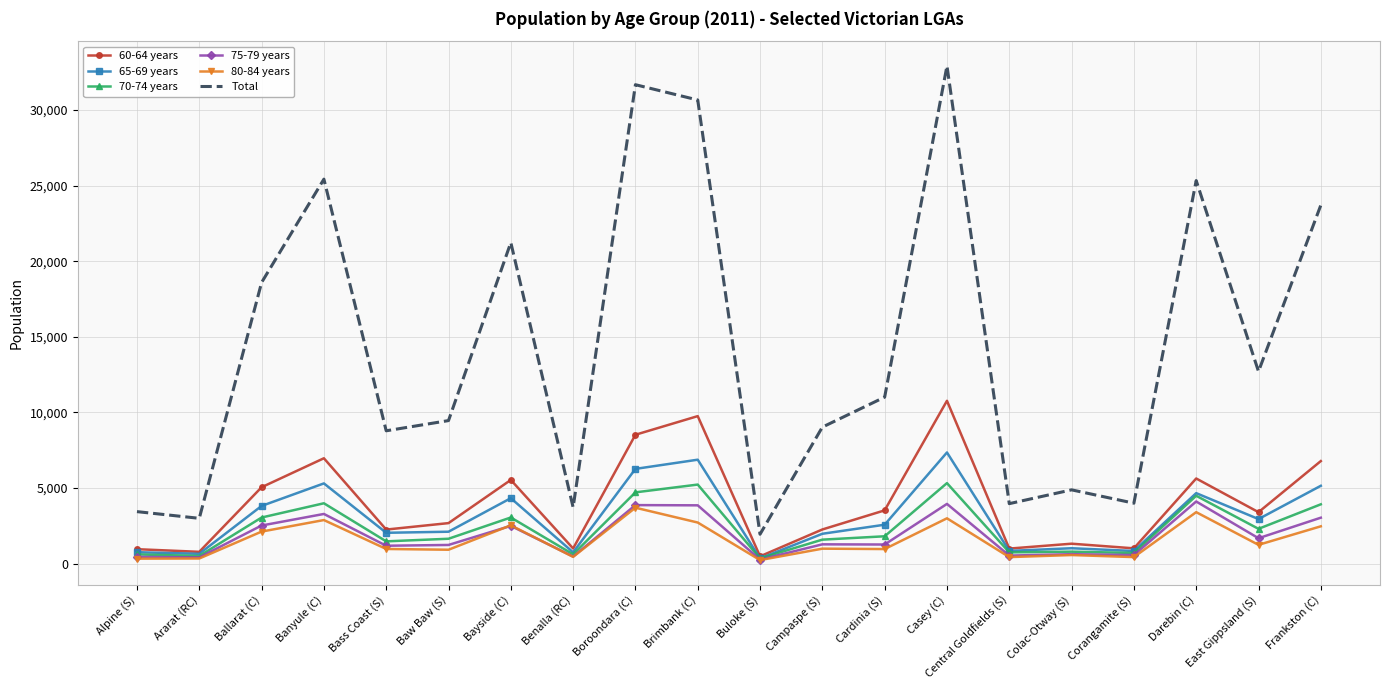

What is the maximum value shown in the chart?

32907